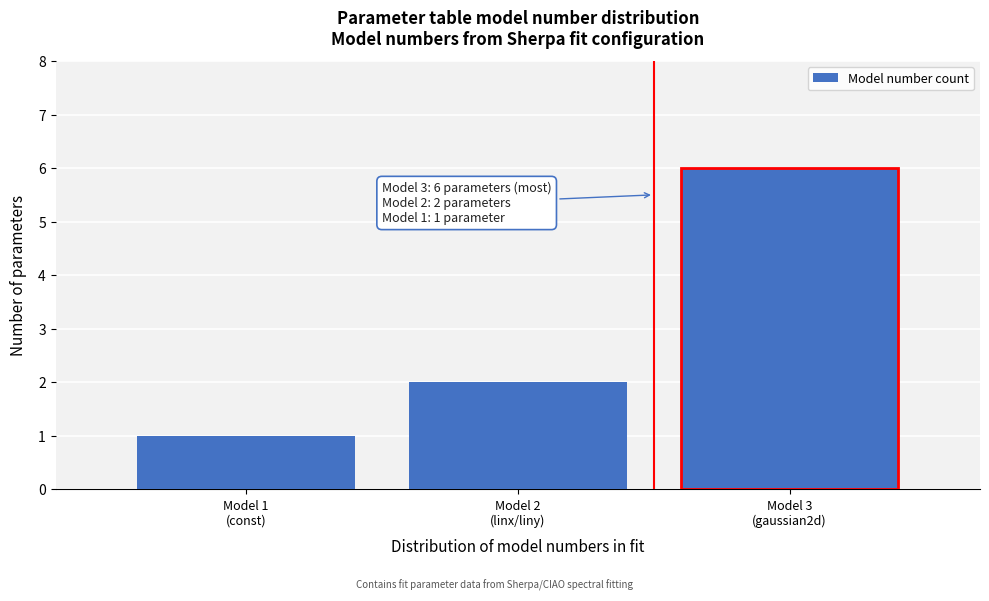

Reading right to left, extract all data points from this chart.

6	2	1